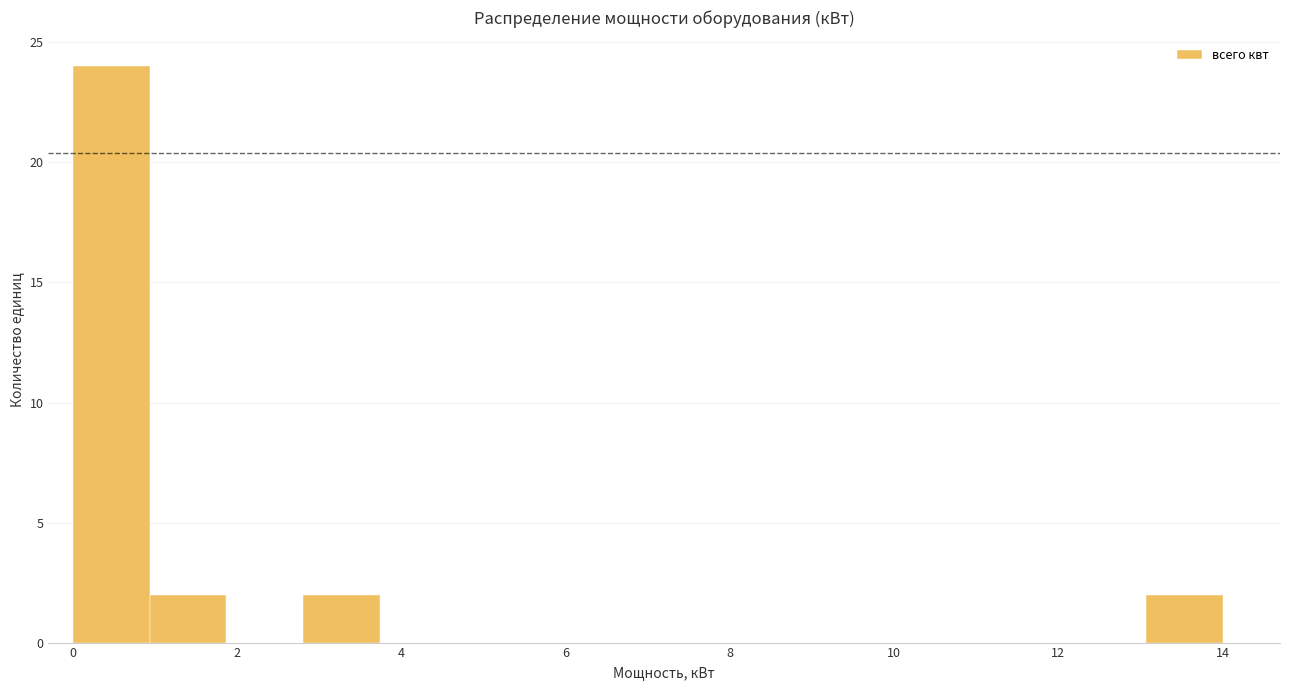

Over which range of the x-axis is the bar tallest?

0.0 to 1.0